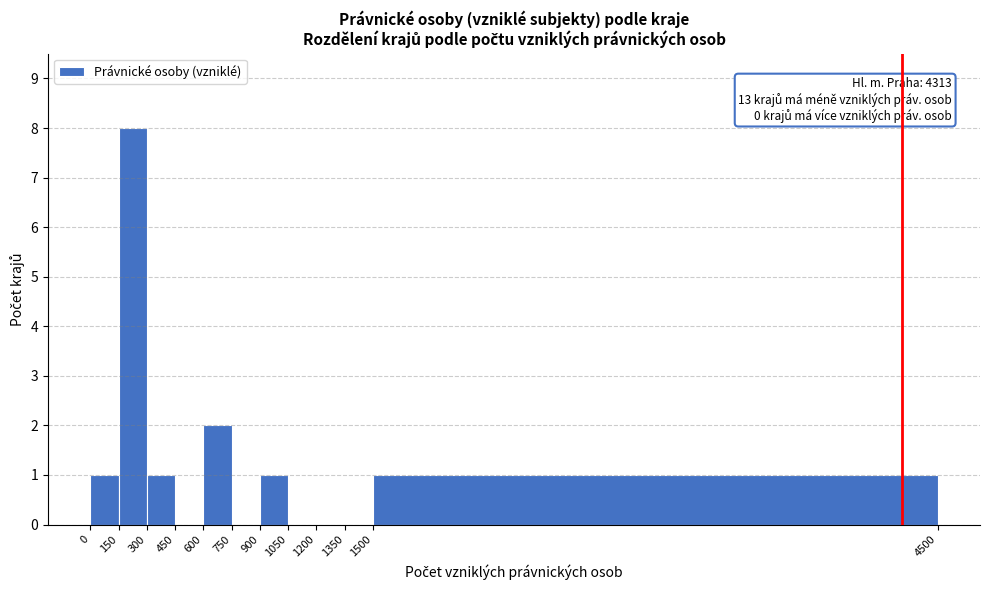

Which range on the x-axis has the tallest bar?

150 to 300